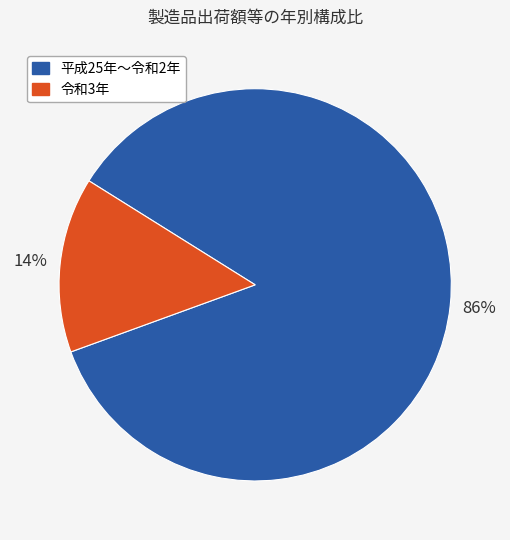

To the nearest percent, what is the average slice percentage?

50%